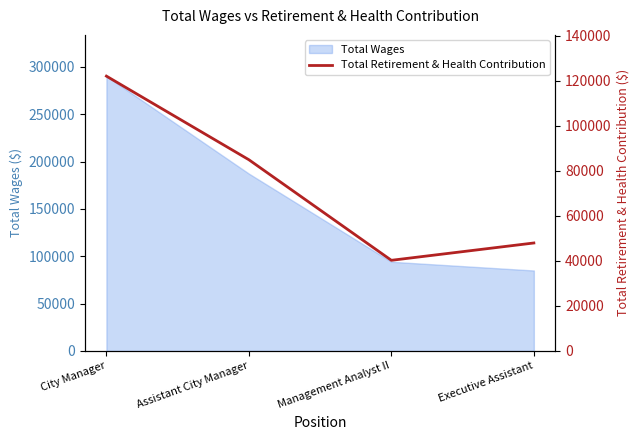

What is the approximate value of Total Wages at Executive Assistant?

84975